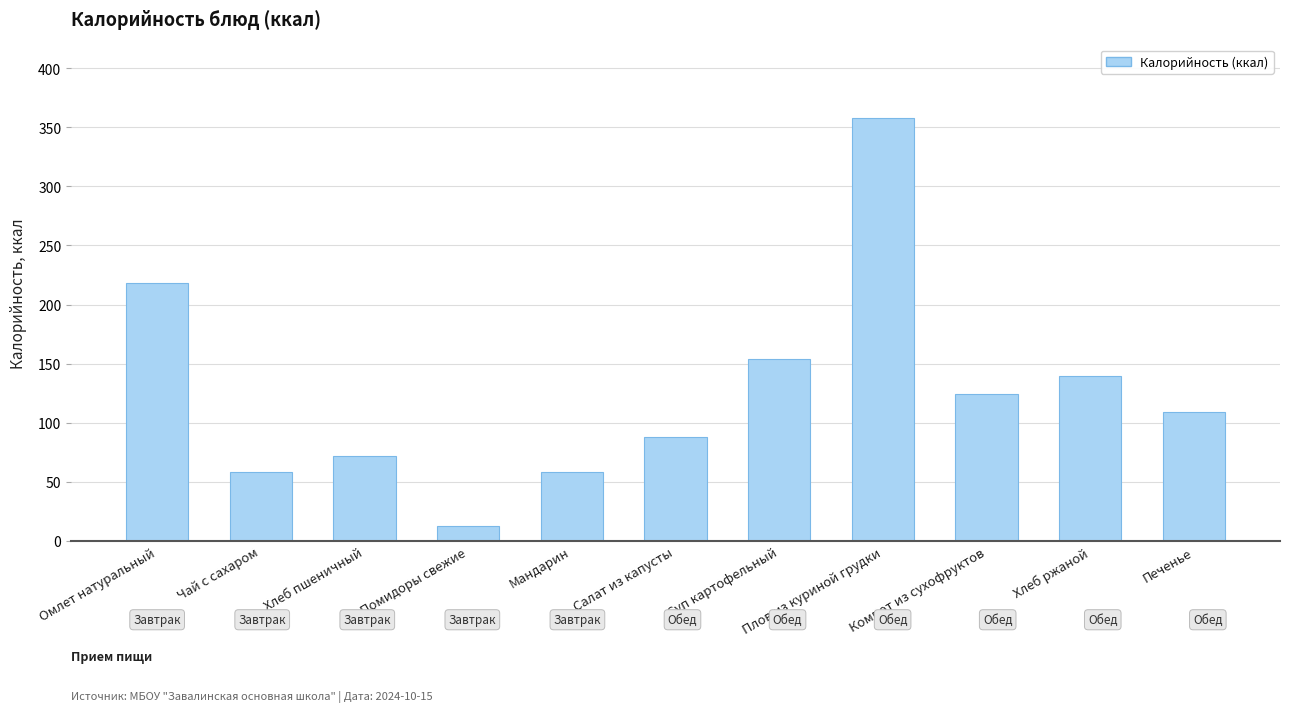

Between Плов из куриной грудки and Помидоры свежие, which is larger?

Плов из куриной грудки